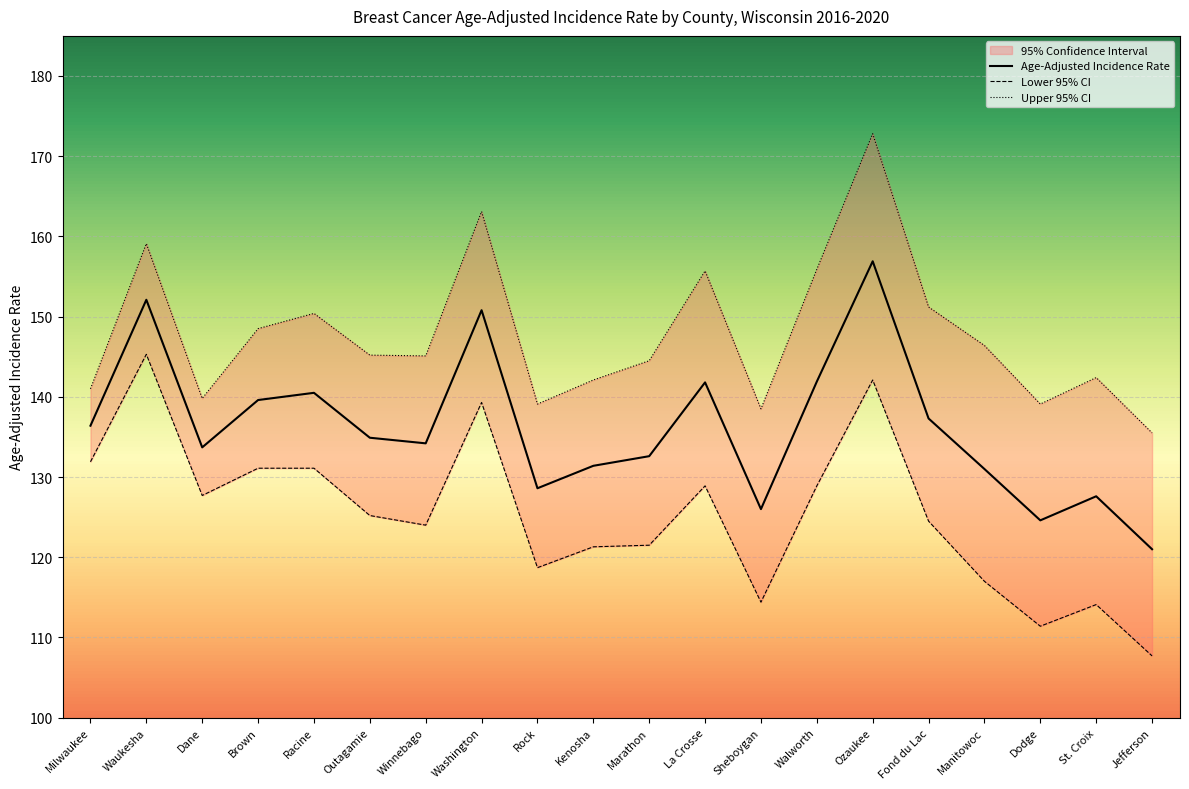

Is it true that Upper 95% CI equals 145.1 at Winnebago?

True